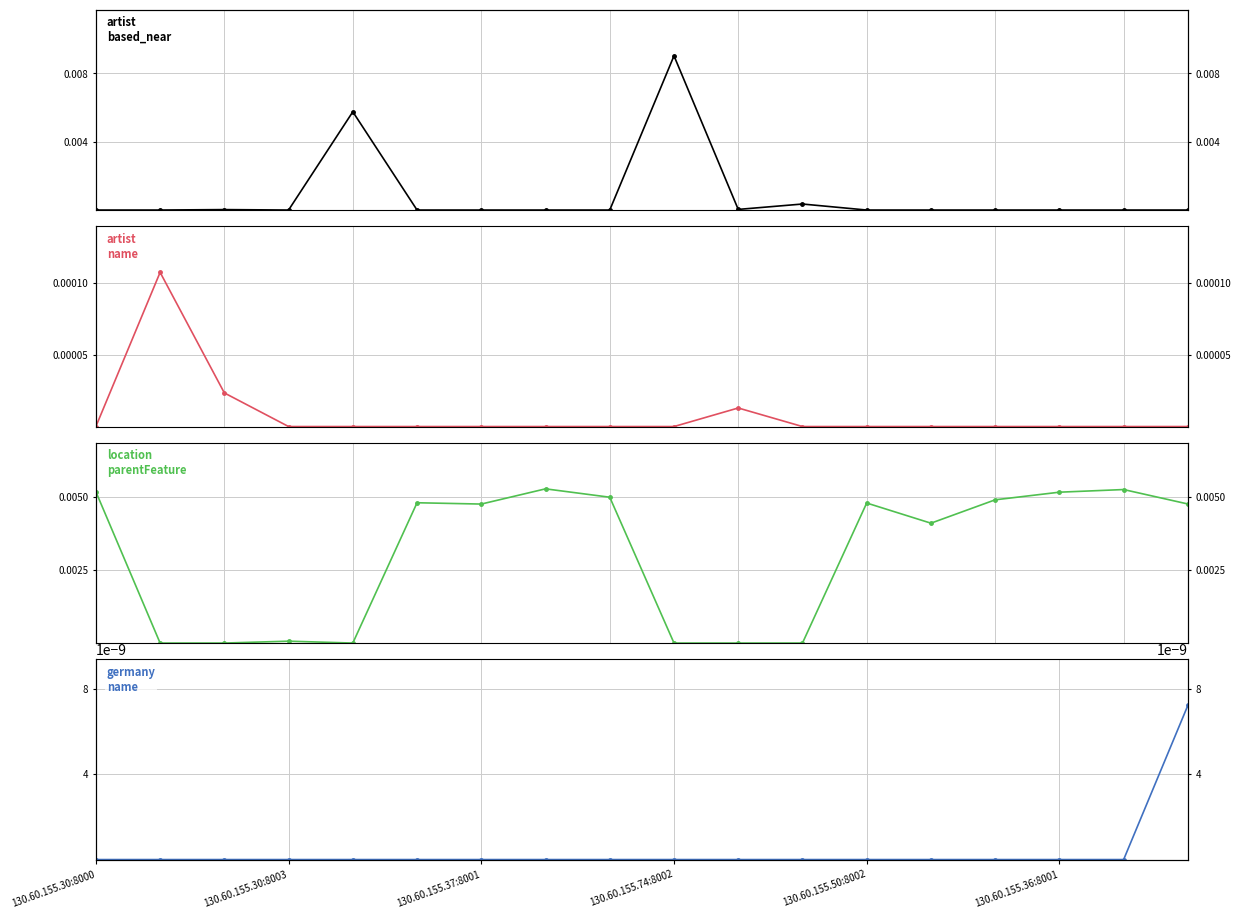

True or false: artist_name has a value of 0.0 at 14.

True